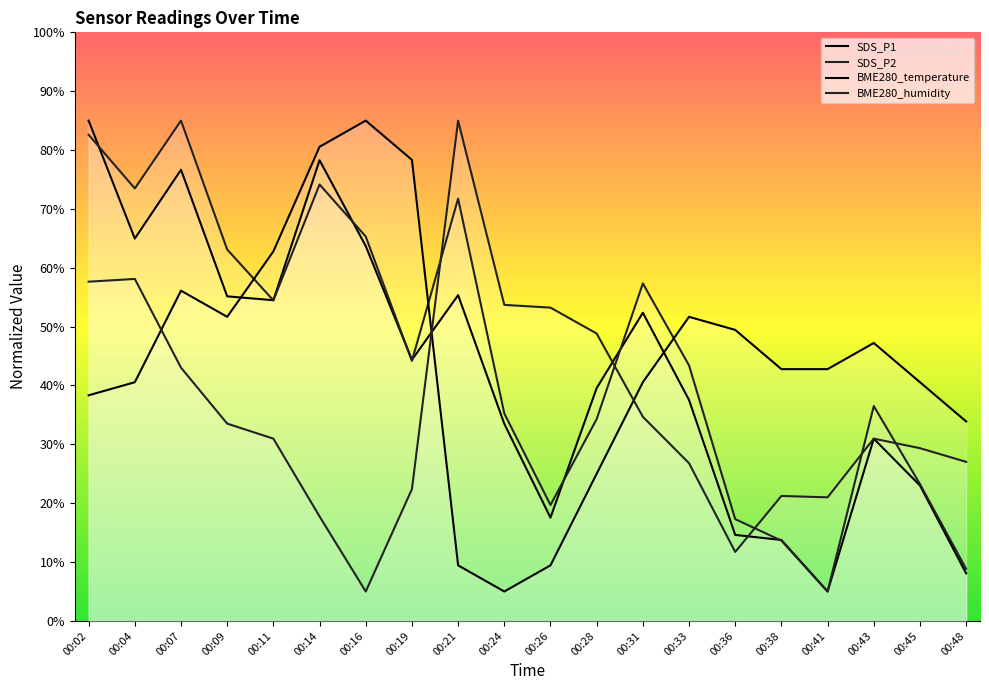

How many interior local peaks does the BME280_temperature series have?

4